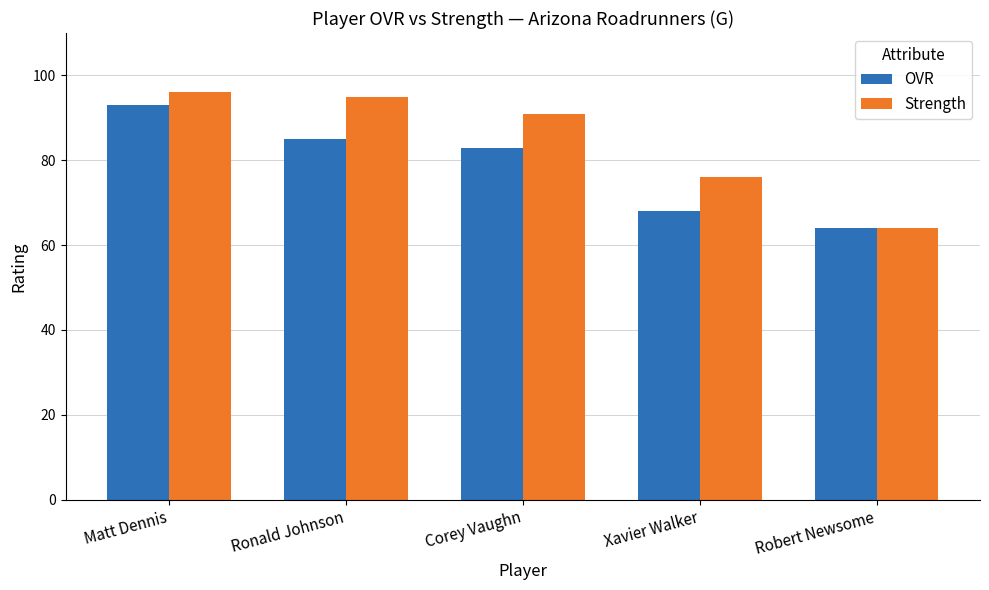

Is the value of Strength at Ronald Johnson greater than the value of OVR at Matt Dennis?

Yes